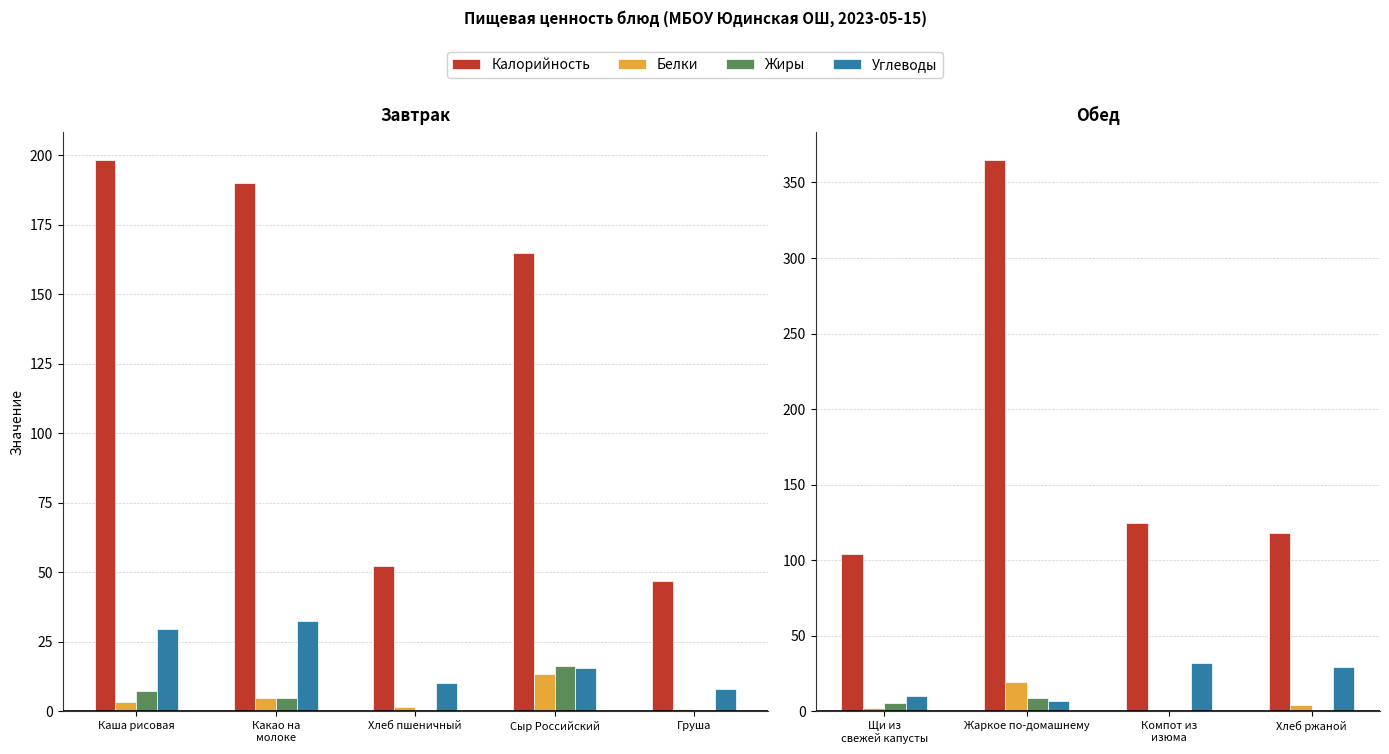

At which label does Жиры first exceed 5?

Щи из свежей капусты